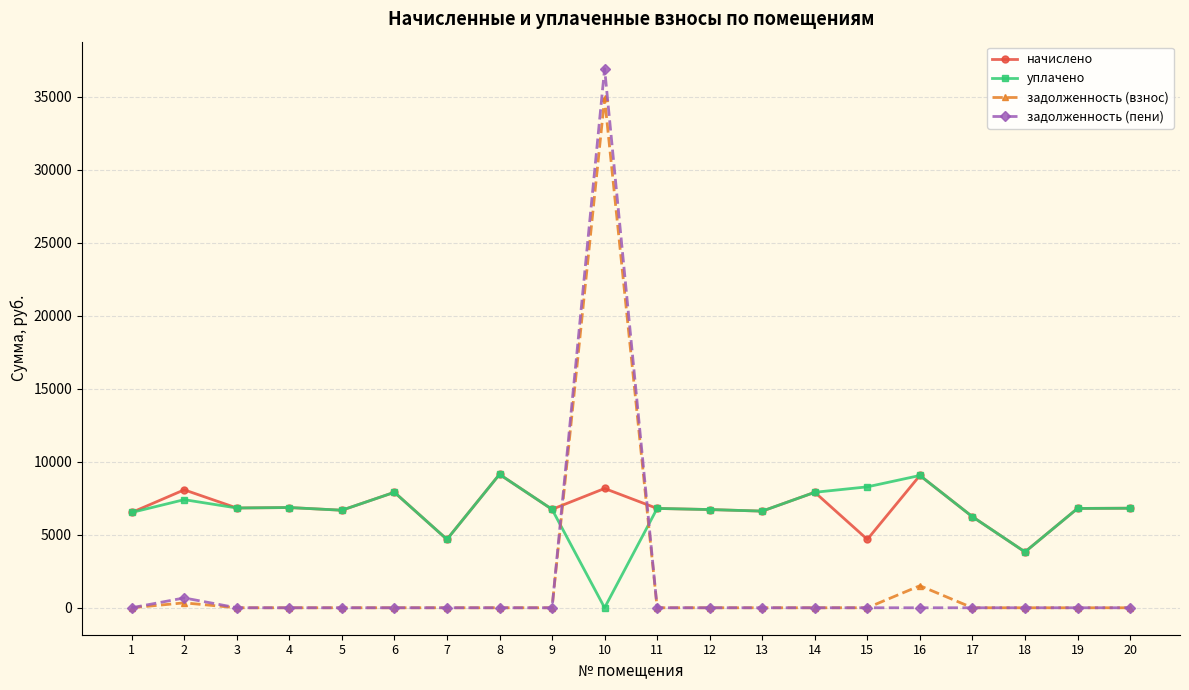

What is the value of the уплачено point at the 6th from the left?

7910.4